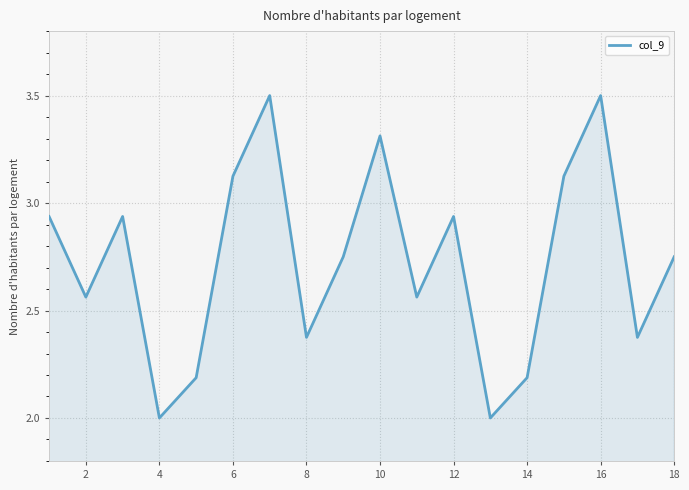

What is the difference between the maximum and minimum values?

1.5